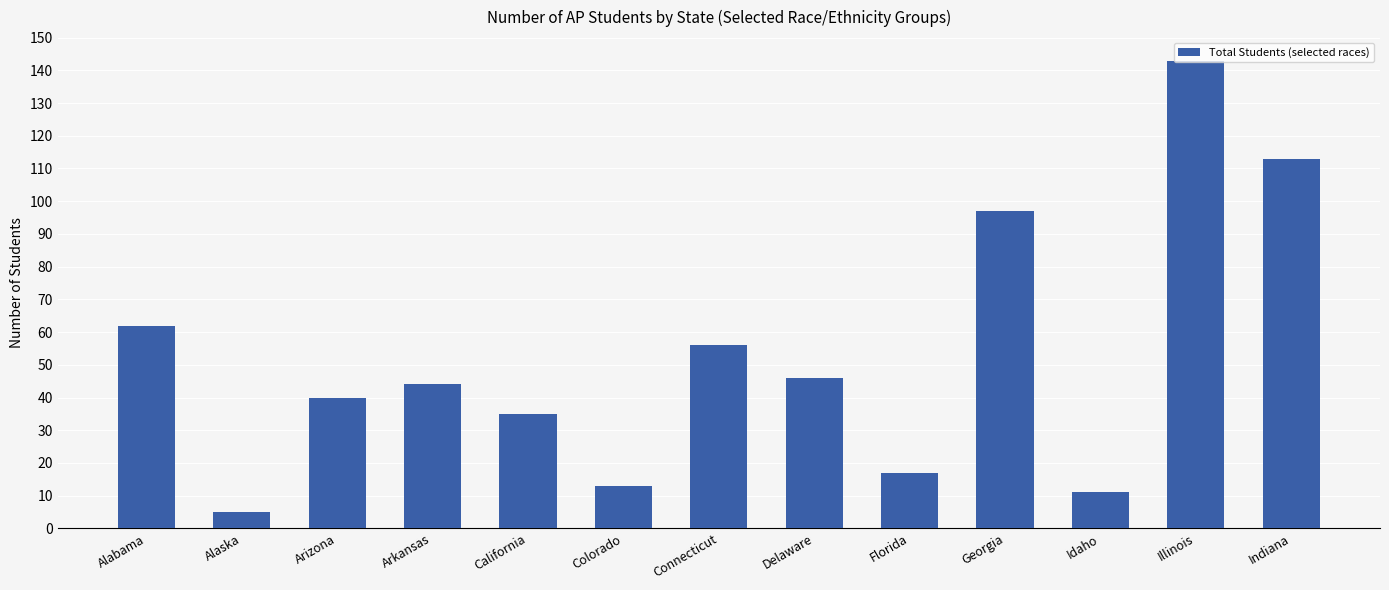

Approximately how many times larger is the value at Alaska compared to Florida?

0.3